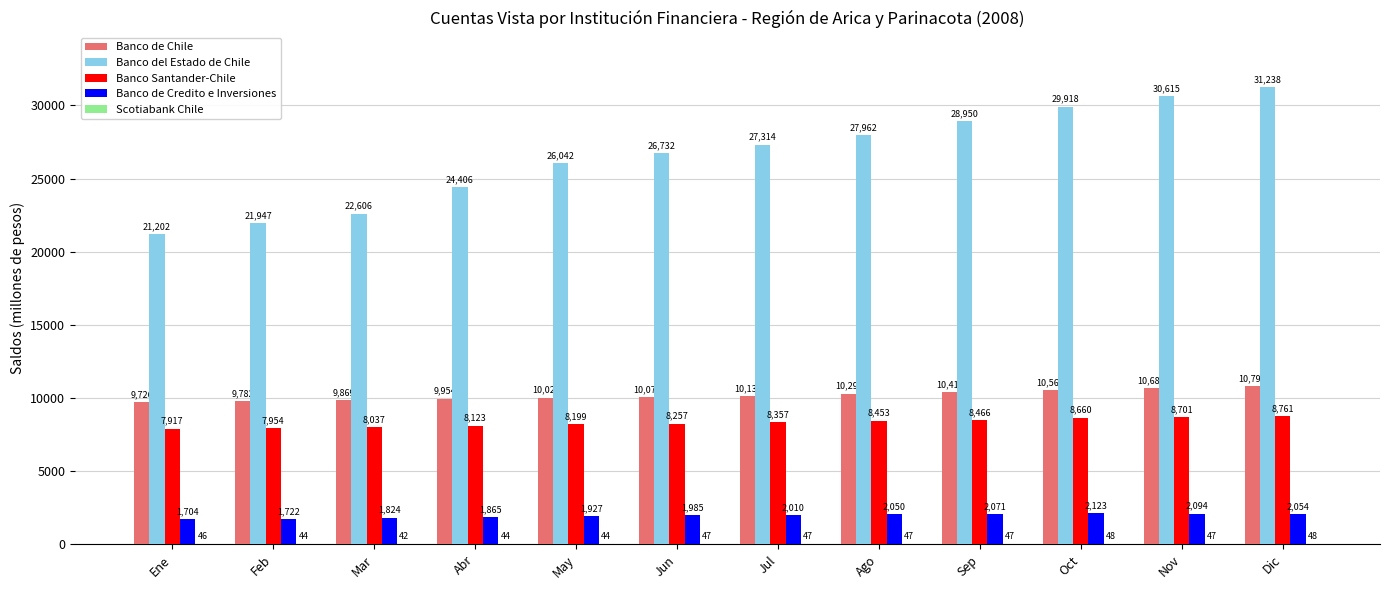

What is the approximate value of Banco Santander-Chile at Oct?

8660